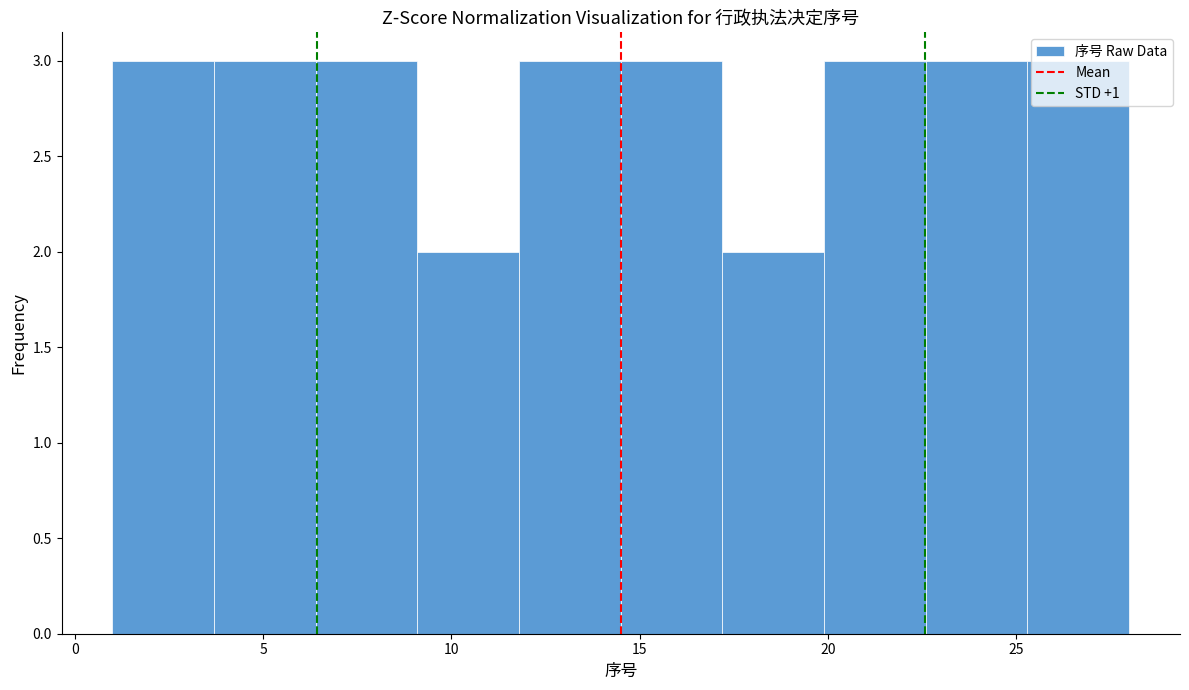

Reading left to right, transcribe this chart: for each bar, give the range it covers on the x-axis and its height. Neither the bar edges nor the heights are printed on the chart, so give them approximately, as read against the axes.

1.0 to 3.7: 3
3.7 to 6.4: 3
6.4 to 9.1: 3
9.1 to 11.8: 2
11.8 to 14.5: 3
14.5 to 17.2: 3
17.2 to 19.9: 2
19.9 to 22.6: 3
22.6 to 25.3: 3
25.3 to 28.0: 3